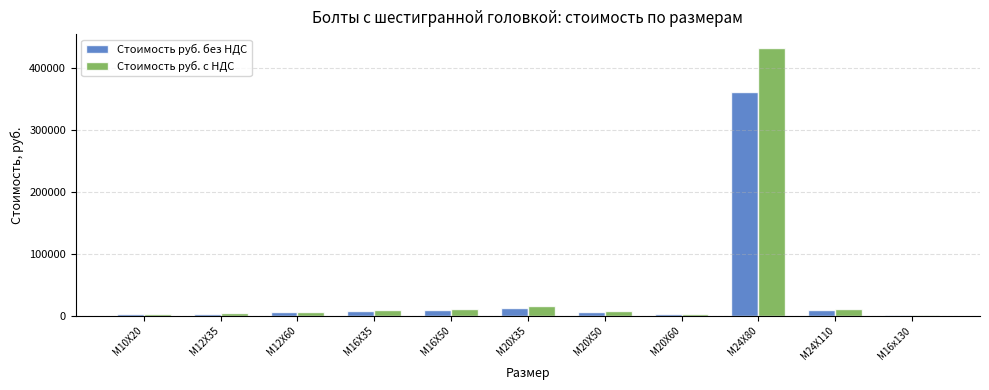

At which category is the sum across all series the highest?

М24Х80